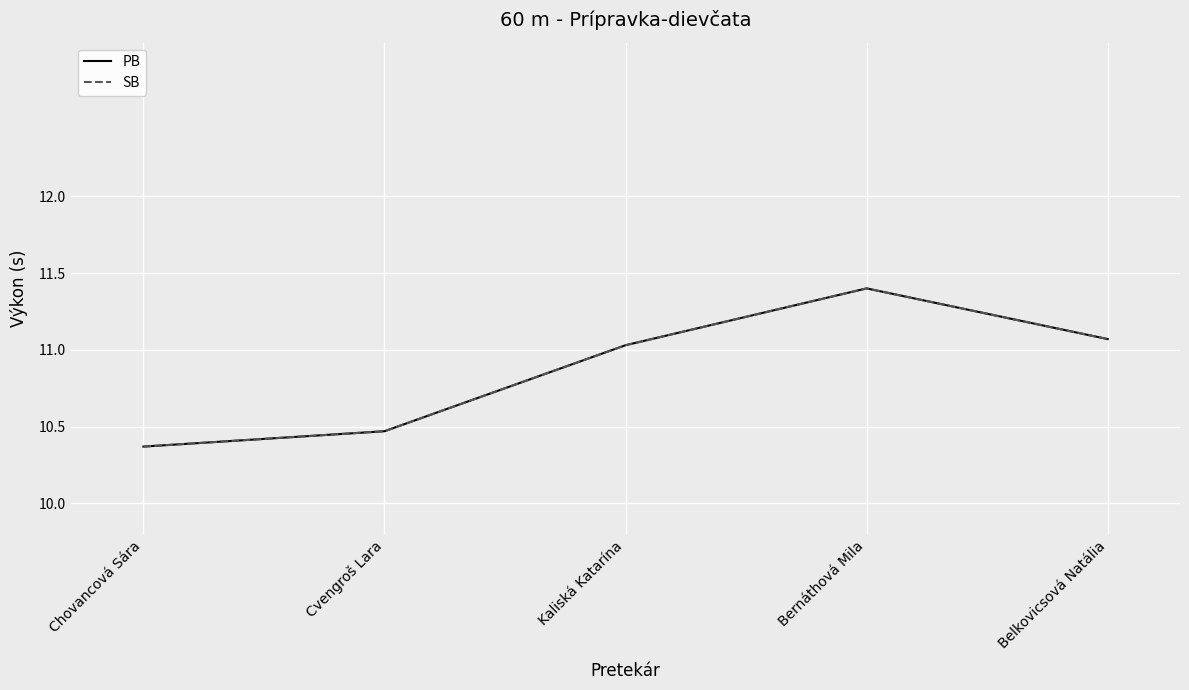

Is this an area chart (filled region under the line)?

No